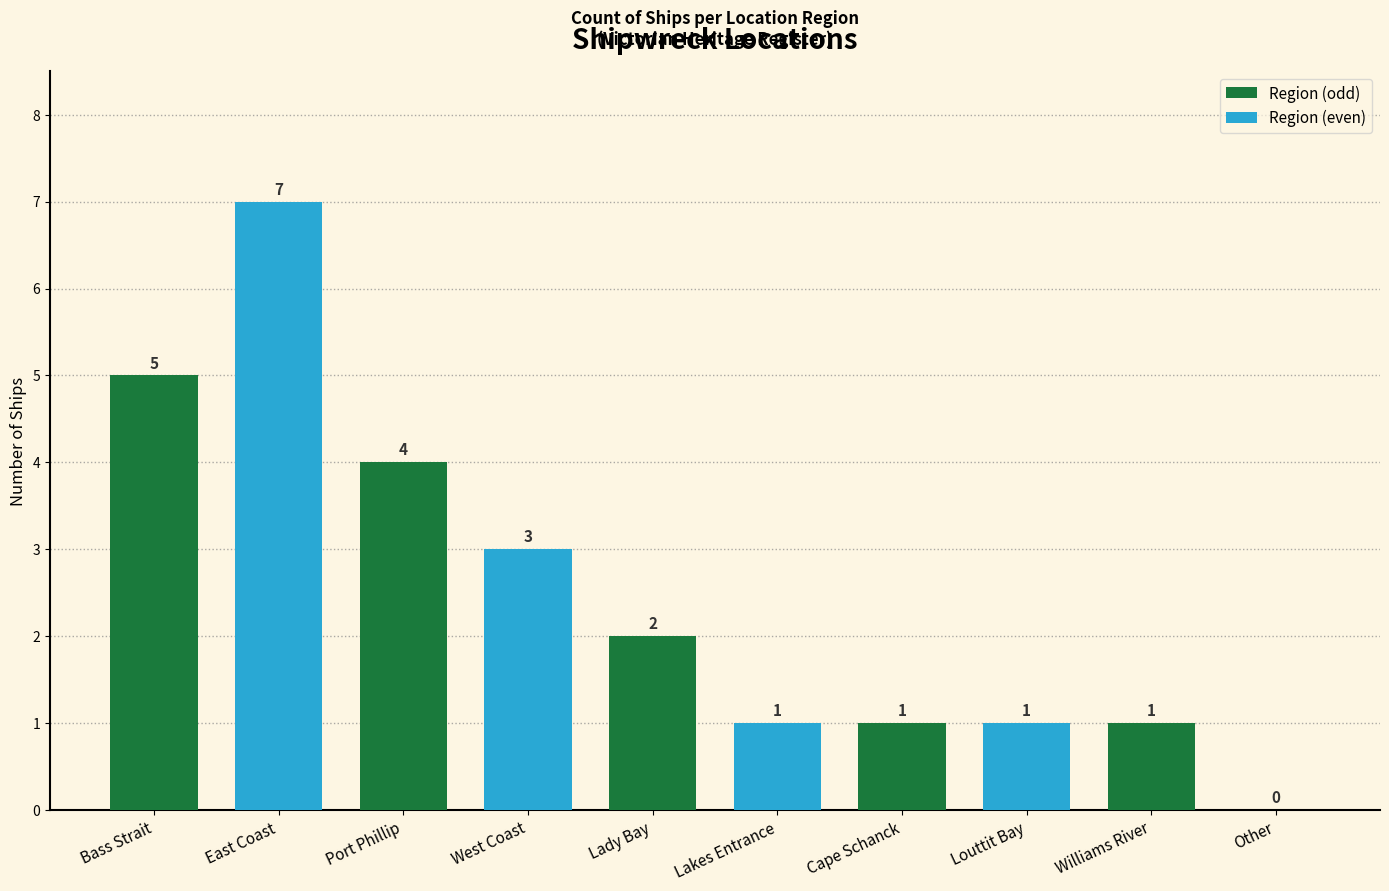

At which label does the data first exceed 2?

Bass Strait